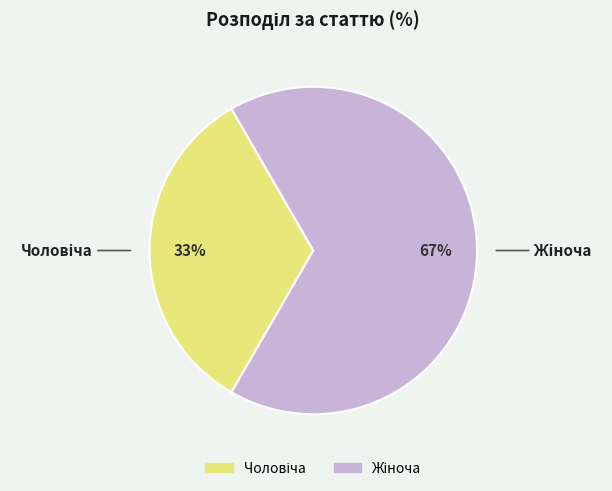

How many slices are in this pie chart?

2